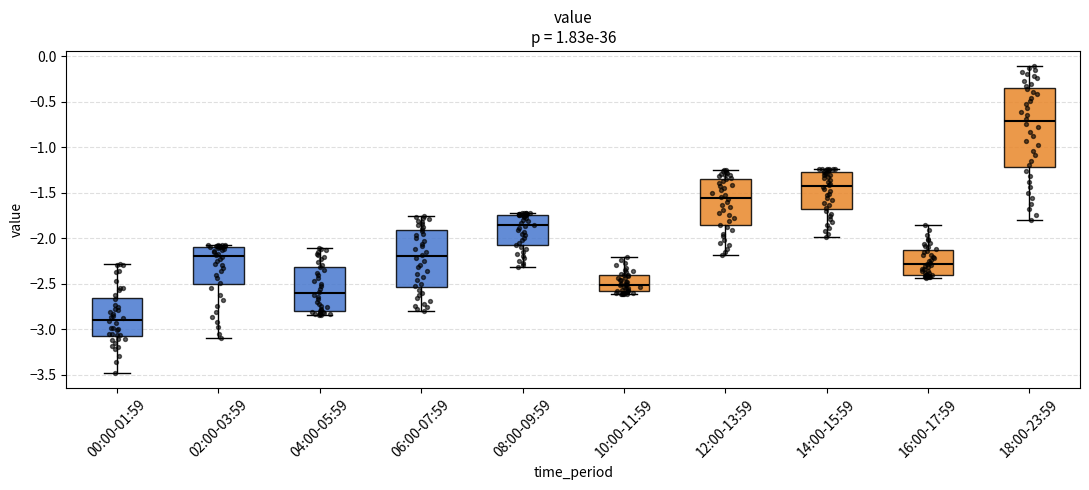

Where is the lower edge of the box for 06:00-07:59 on the y-axis? The values are not printed on the chart, so give them approximately, as read against the axis.

-2.55